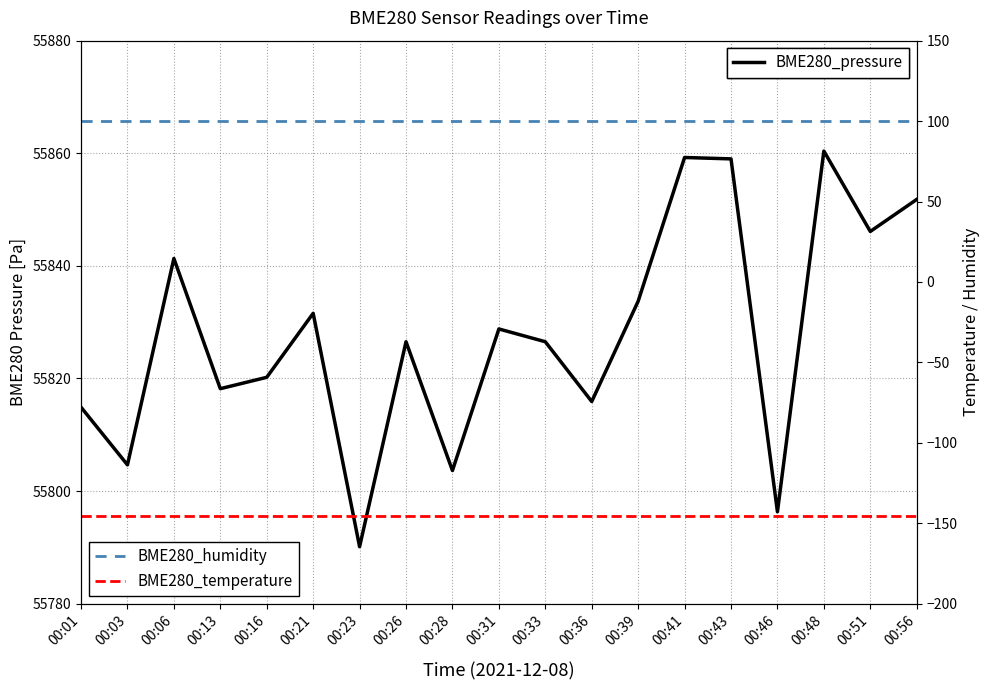

Which series has the widest spread of values?

BME280_pressure